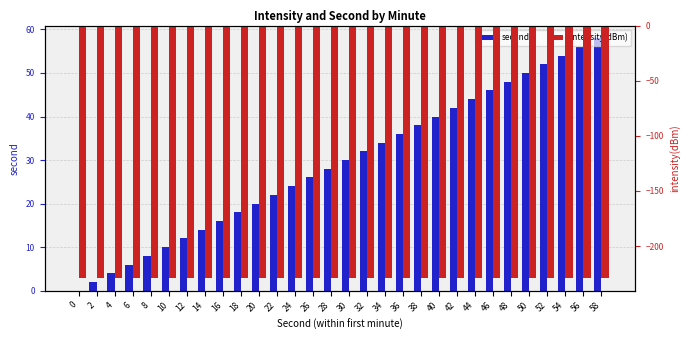

Reading left to right, transcribe all the data shown in this chart.

second: 0=0.0	2=2.0	4=4.0	6=6.0	8=8.0	10=10.0	12=12.0	14=14.0	16=16.0	18=18.0	20=20.0	22=22.0	24=24.0	26=26.0	28=28.0	30=30.0	32=32.0	34=34.0	36=36.0	38=38.0	40=40.0	42=42.0	44=44.0	46=46.0	48=48.0	50=50.0	52=52.0	54=54.0	56=56.0	58=58.0
intensity(dBm): 0=-229.0	2=-229.0	4=-229.0	6=-229.0	8=-229.0	10=-229.0	12=-229.0	14=-229.0	16=-229.0	18=-229.0	20=-229.0	22=-229.0	24=-229.0	26=-229.0	28=-229.0	30=-229.0	32=-229.0	34=-229.0	36=-229.0	38=-229.0	40=-229.0	42=-229.0	44=-229.0	46=-229.0	48=-229.0	50=-229.0	52=-229.0	54=-229.0	56=-229.0	58=-229.0